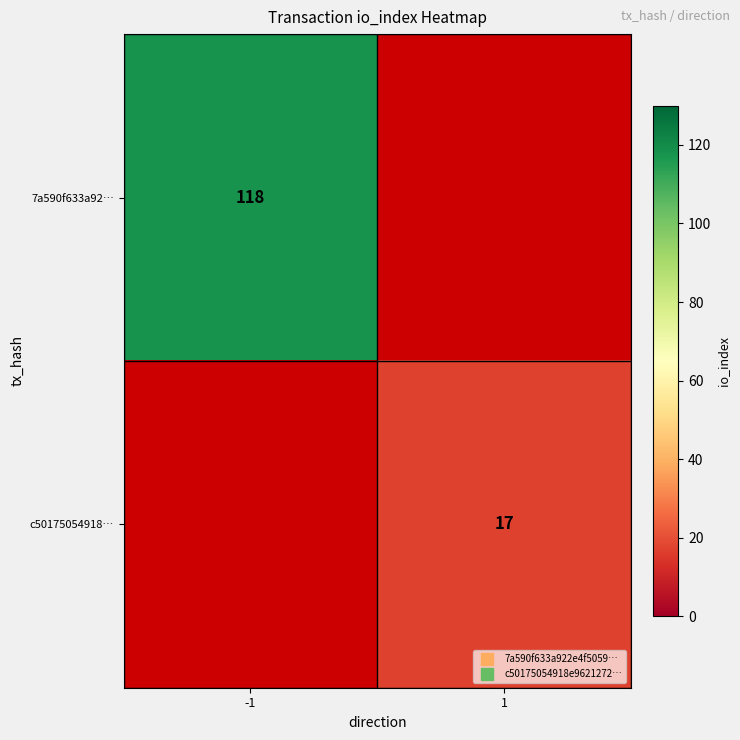

The value of 7a590f633a92… at -1 is 118.0. True or false?

True